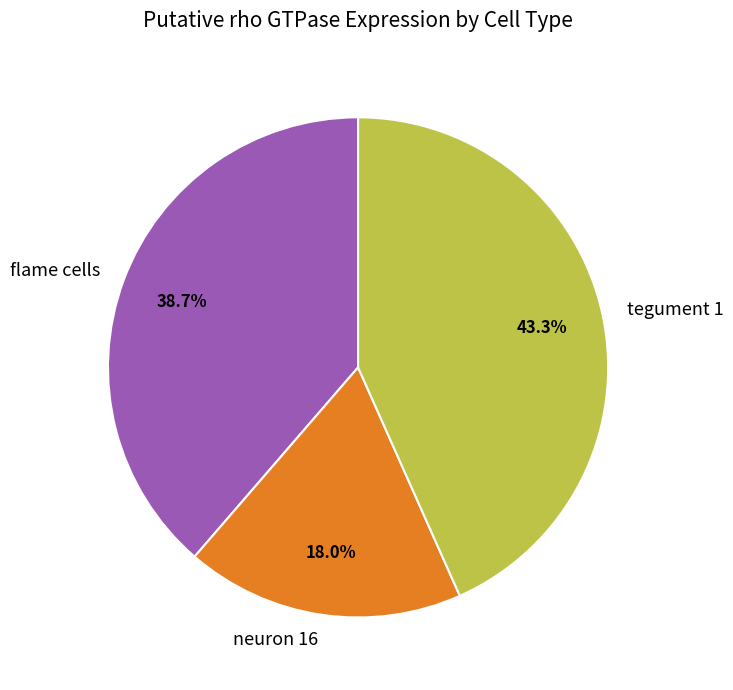

Rank the categories by value from lowest to highest.

neuron 16, flame cells, tegument 1